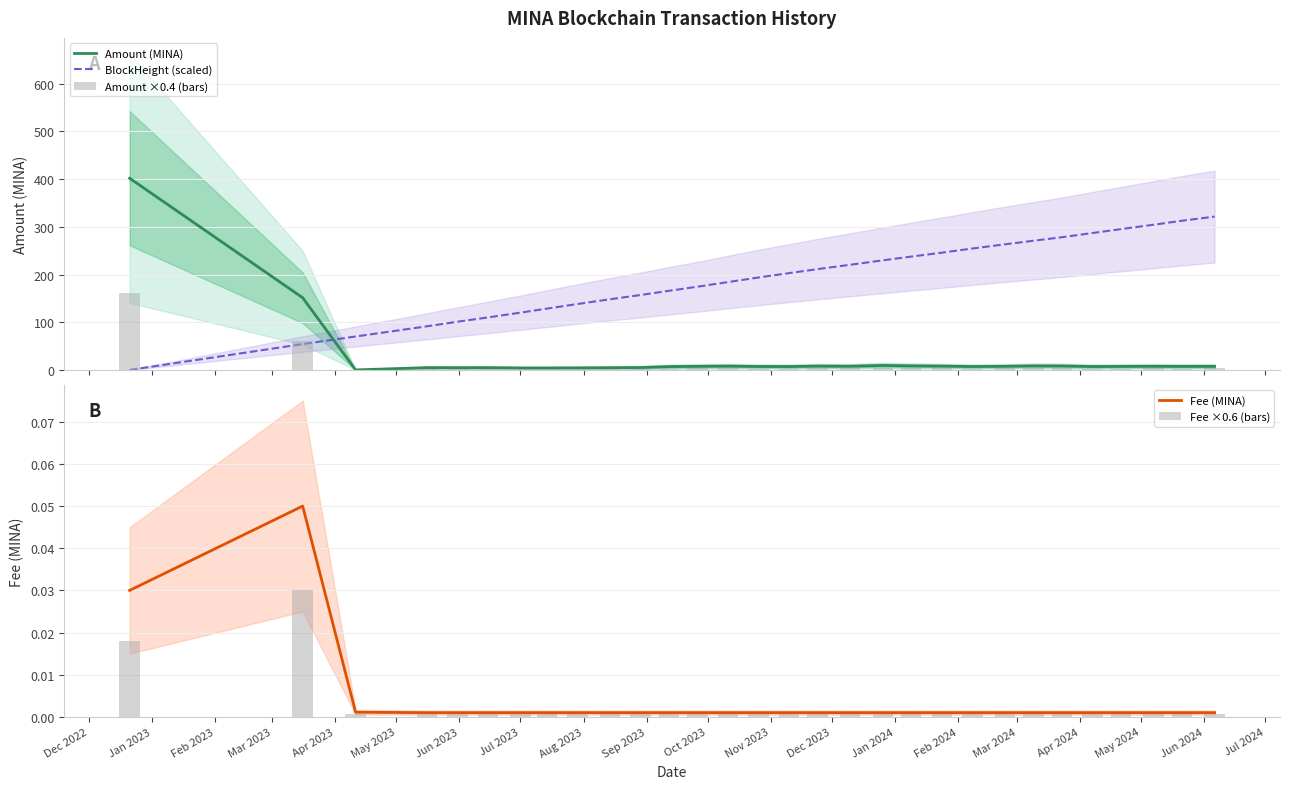

How many data points does each series have?

30